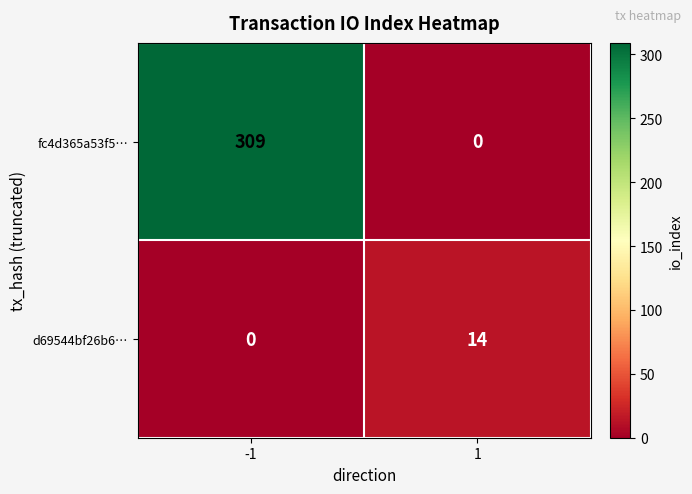

Rank the series at 1 from lowest to highest value.

fc4d365a53f5…, d69544bf26b6…